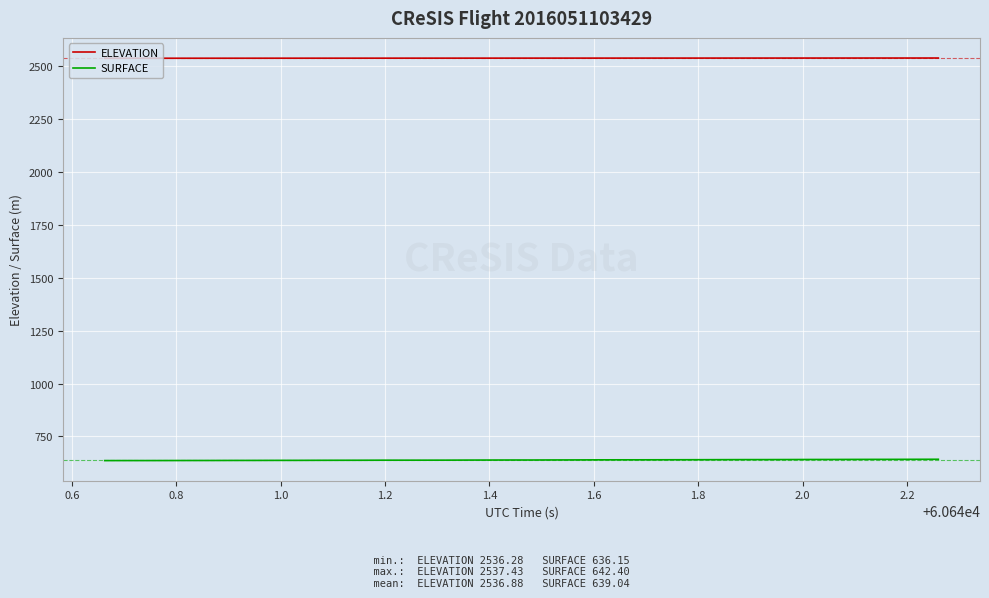

True or false: SURFACE and ELEVATION cross at least once.

False